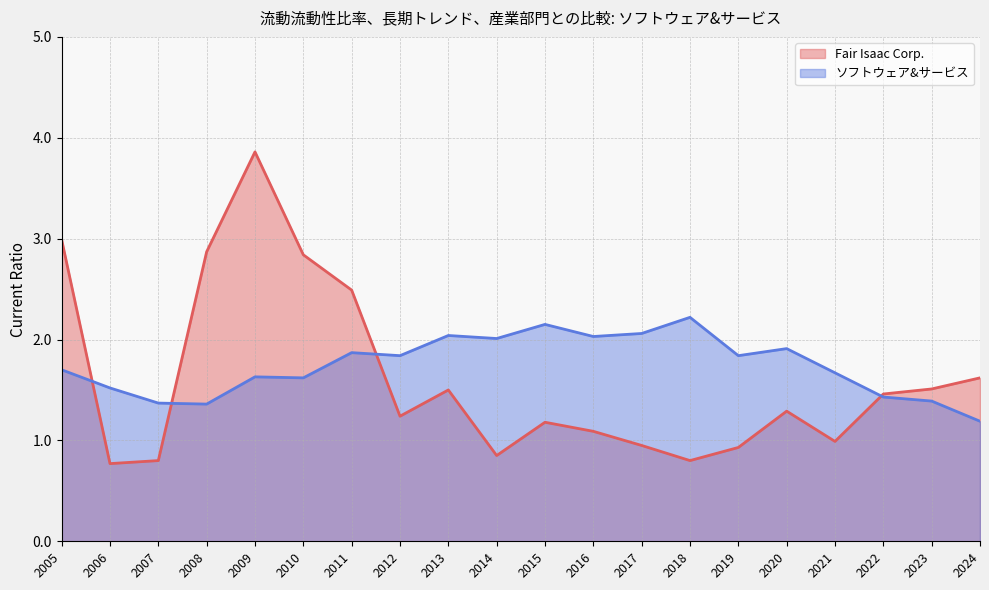

How many data points in Fair Isaac Corp. are above 1?

13